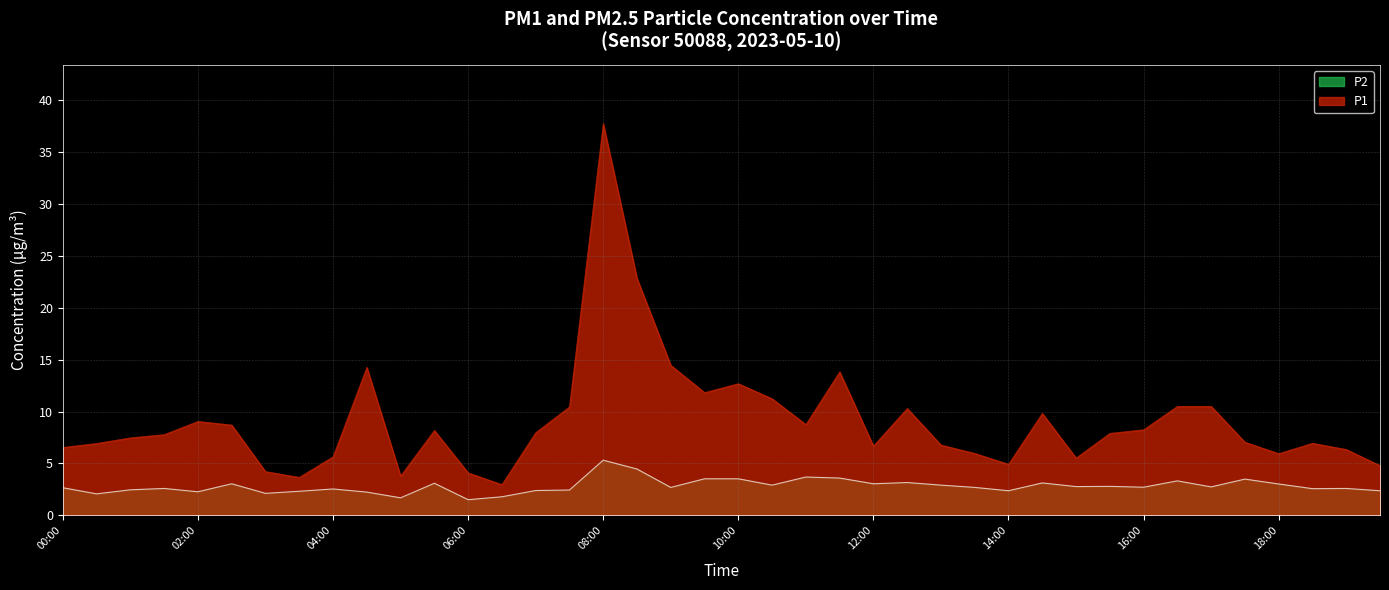

True or false: P2 and P1 intersect in this chart.

False